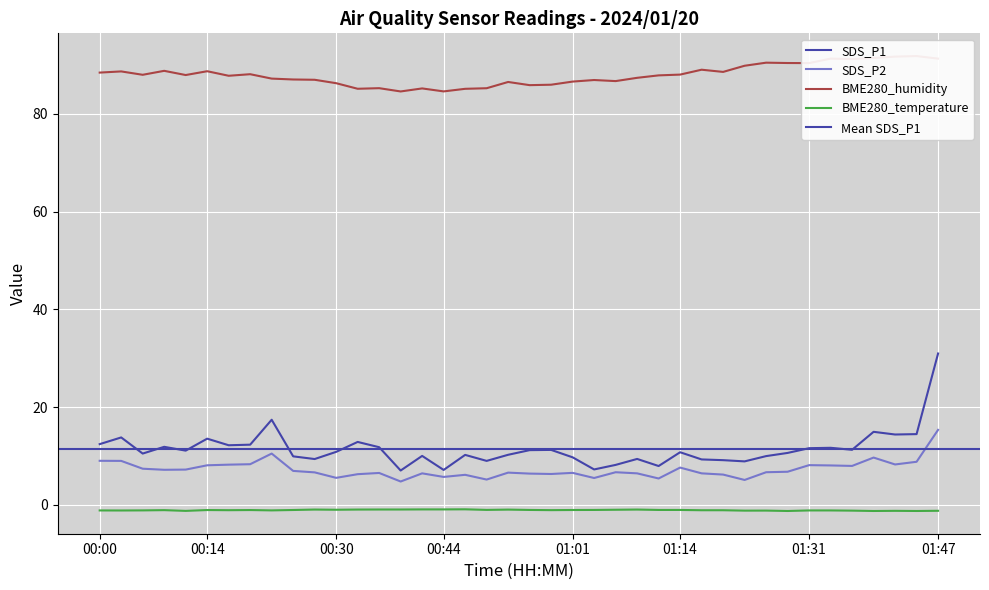

How many data points does each series have?

40